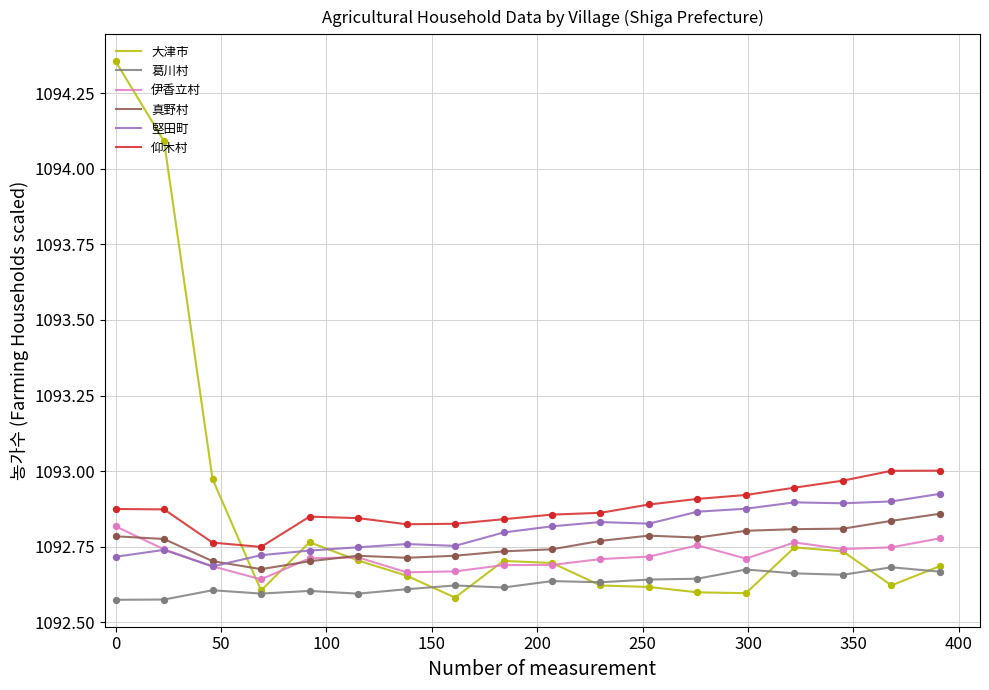

What are all the series names shown in the legend?

大津市, 葛川村, 伊香立村, 真野村, 堅田町, 仰木村